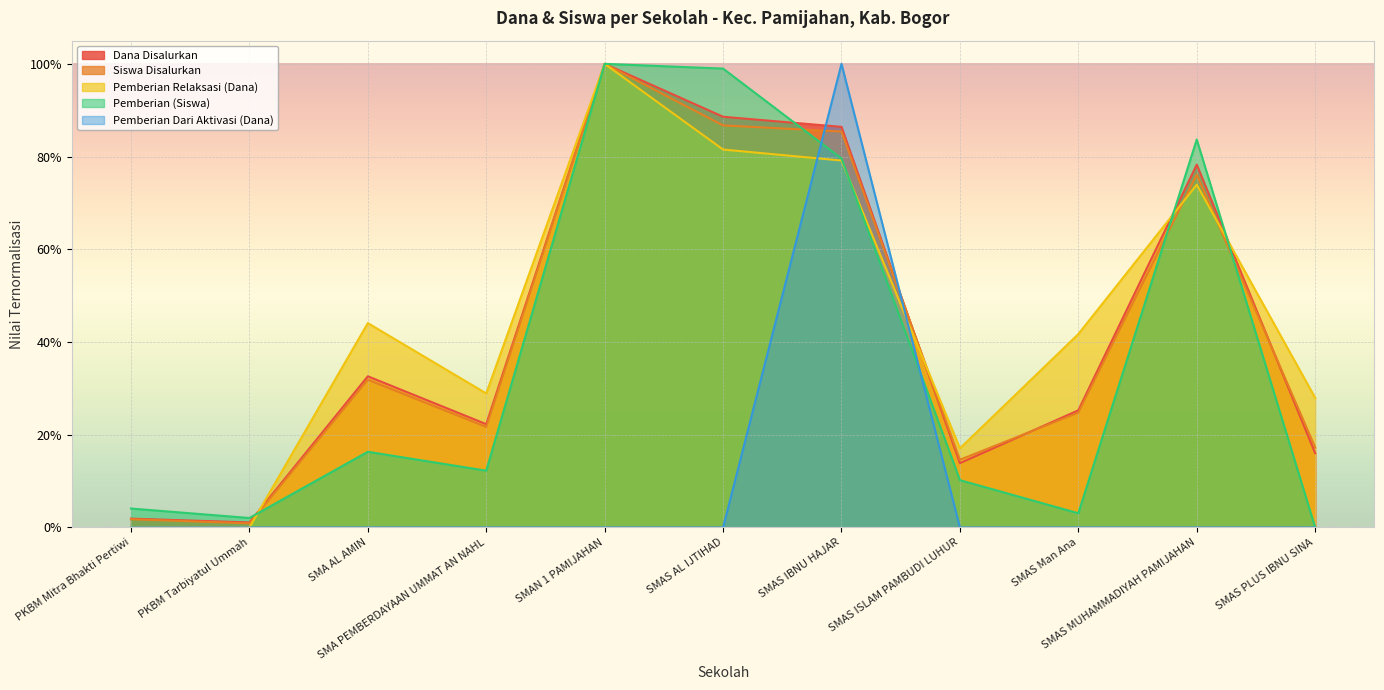

Which series changed the most between SMA AL AMIN and SMA PEMBERDAYAAN UMMAT AN NAHL?

Pemberian Relaksasi (Dana)